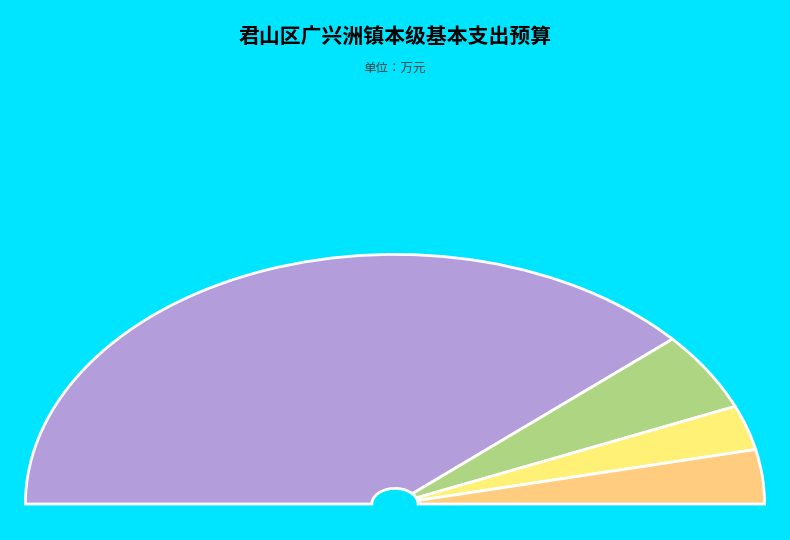

What percentage is the 一般公共服务支出 slice, to the nearest percent?

77%